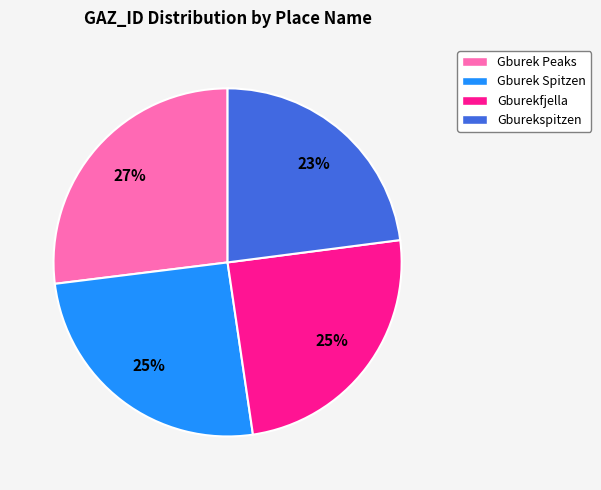

To the nearest percent, what portion does Gburekspitzen represent?

23%